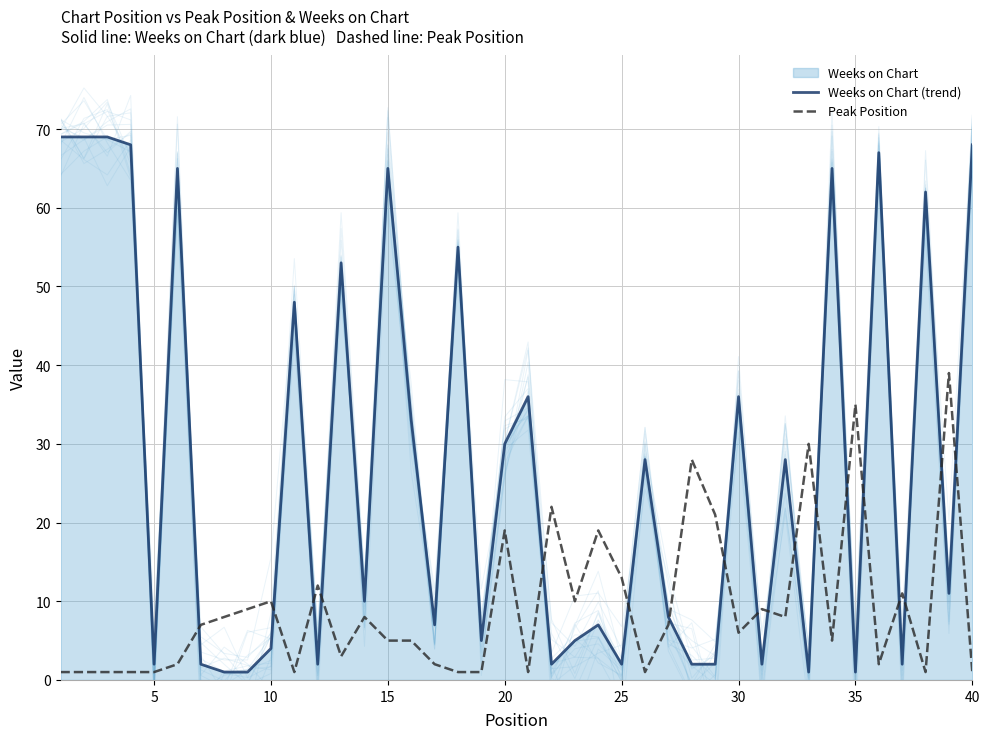

What is the lowest value of the Peak Position series?

1